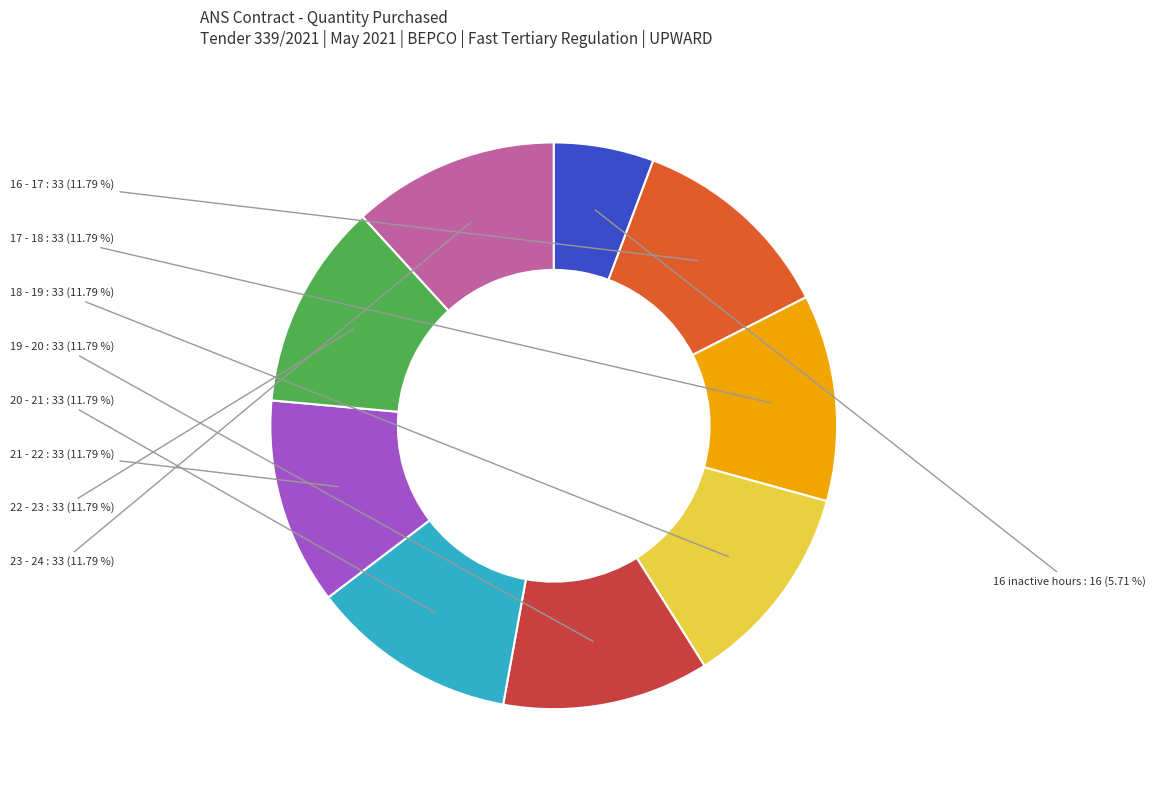

Which has a higher value, 23 - 24 or 16 inactive hours?

23 - 24